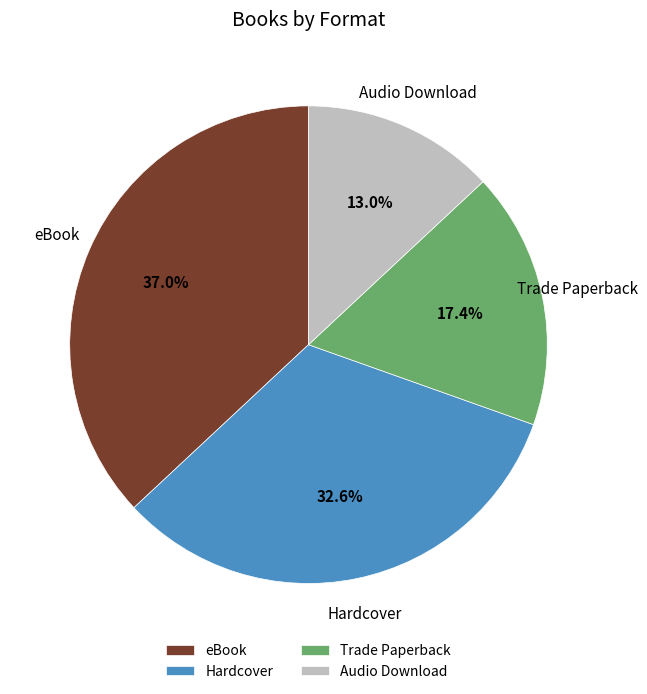

Is it true that Trade Paperback is 3% of the pie?

False